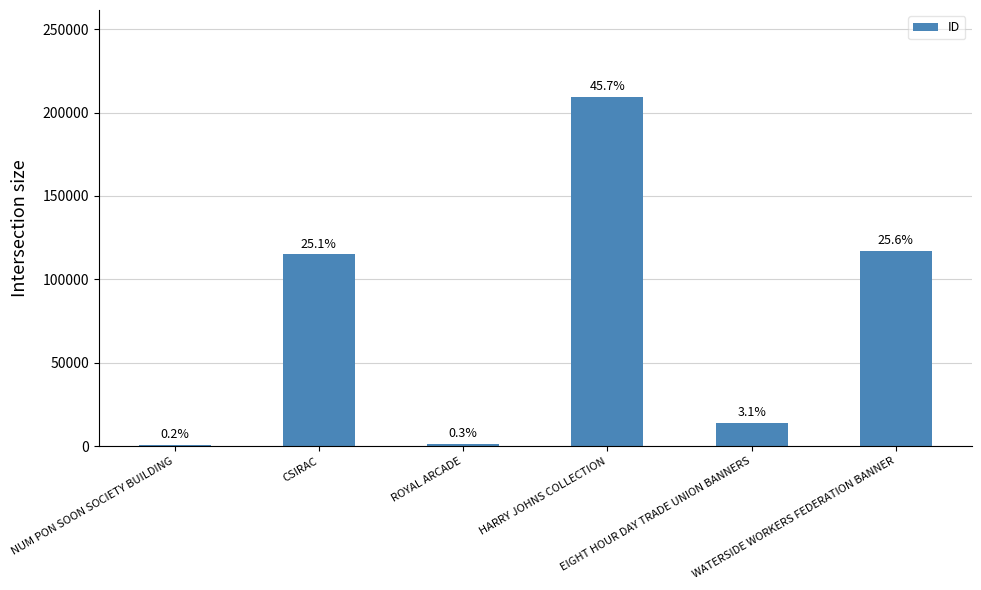

List the labels in order of value, smallest first.

NUM PON SOON SOCIETY BUILDING, ROYAL ARCADE, EIGHT HOUR DAY TRADE UNION BANNERS, CSIRAC, WATERSIDE WORKERS FEDERATION BANNER, HARRY JOHNS COLLECTION